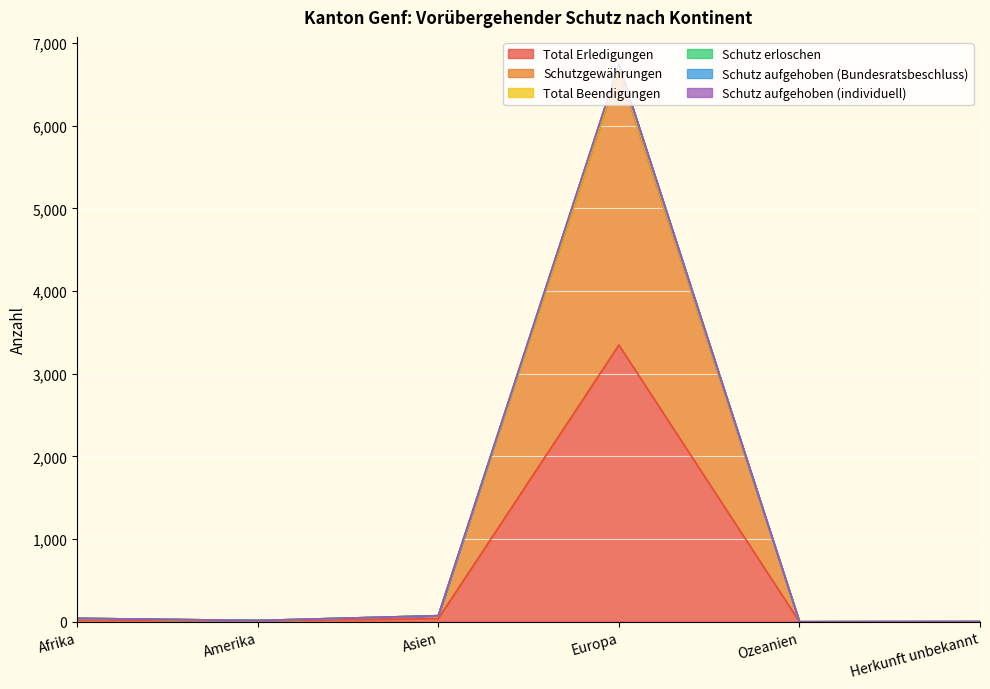

True or false: Total Beendigungen and Schutzgewährungen intersect in this chart.

False